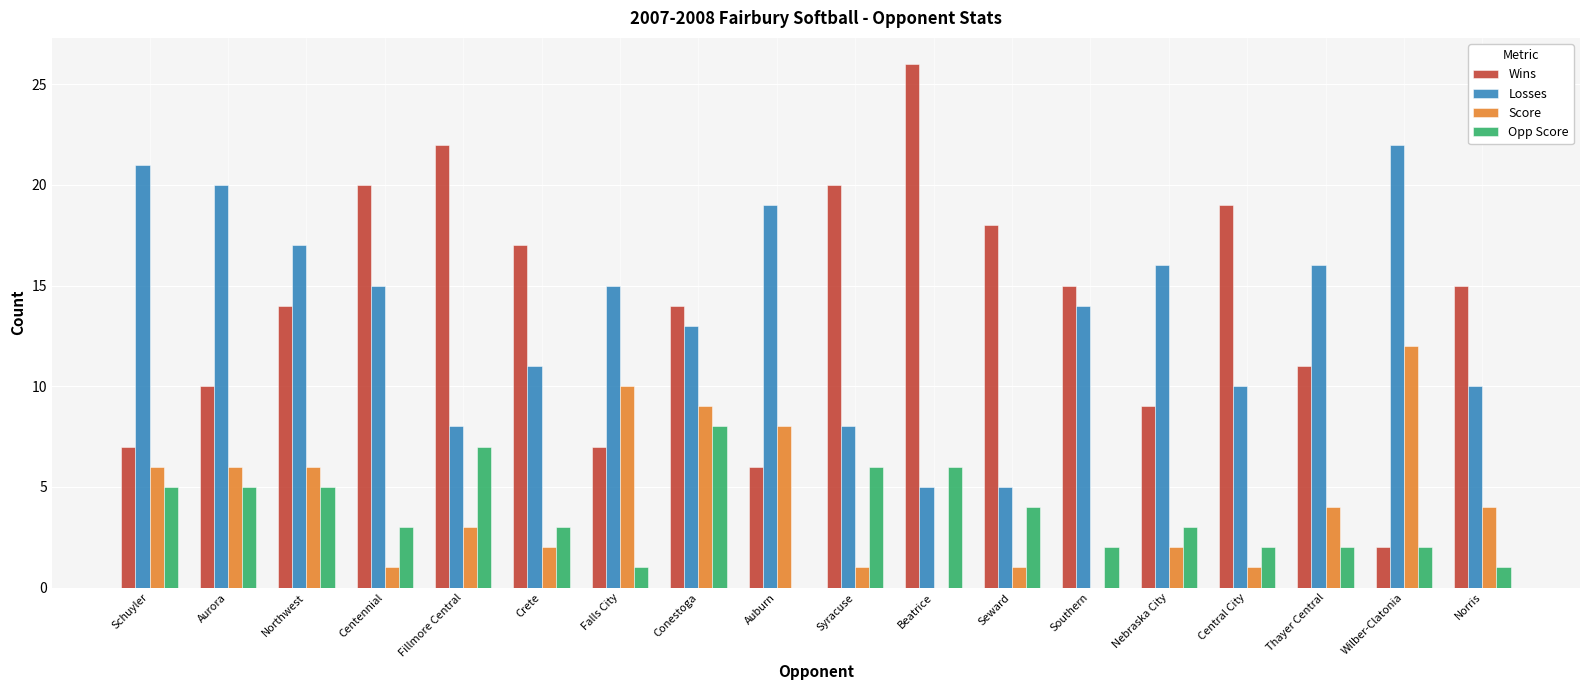

Does the chart contain stacked bars?

No